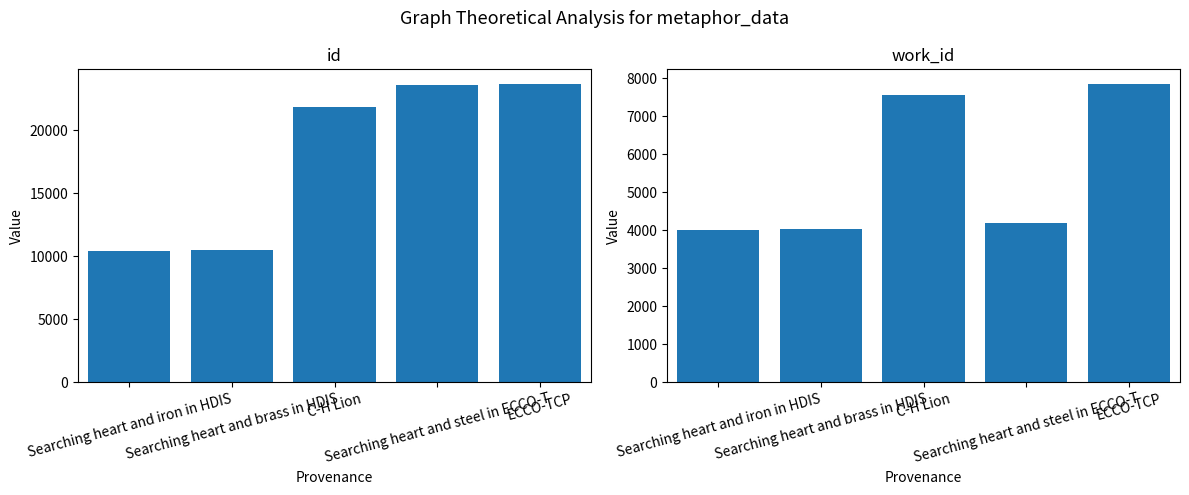

What value does the id series have at Searching heart and iron in HDIS?

10399